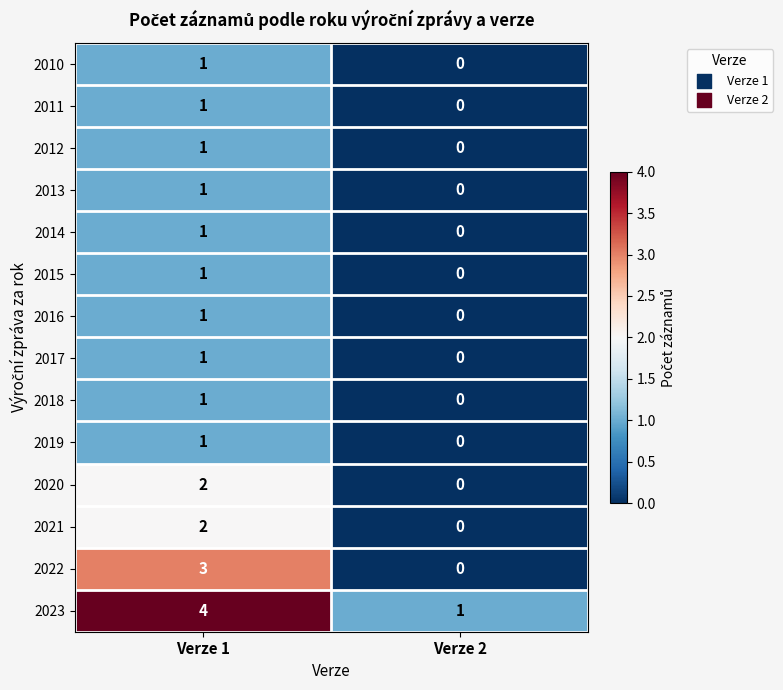

At how many categories does at least one series exceed 0?

2